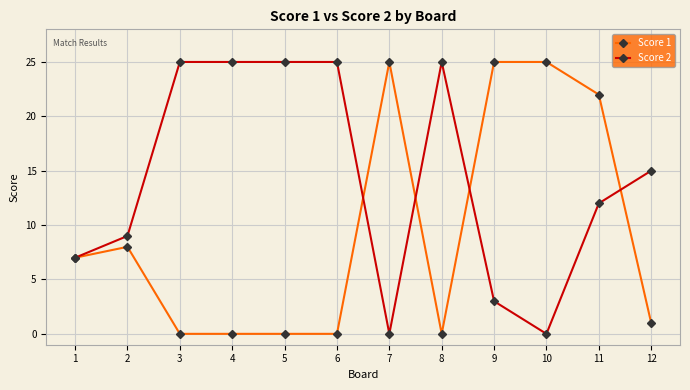

Reading right to left, what are all the values shown in this chart?

Score 1: 1	22	25	25	0	25	0	0	0	0	8	7
Score 2: 15	12	0	3	25	0	25	25	25	25	9	7